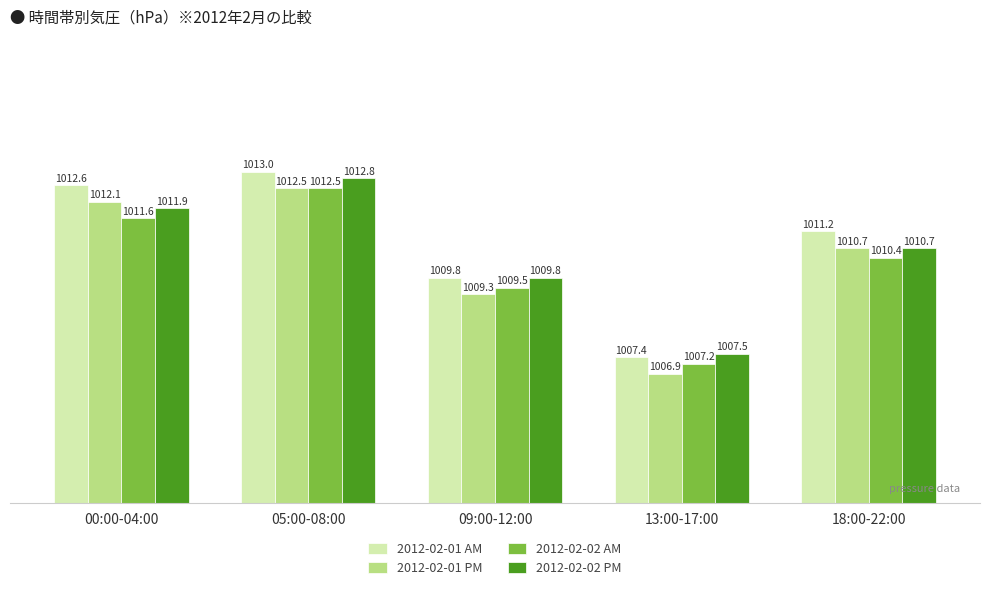

What is the label of the 2nd bar from the right?

13:00-17:00